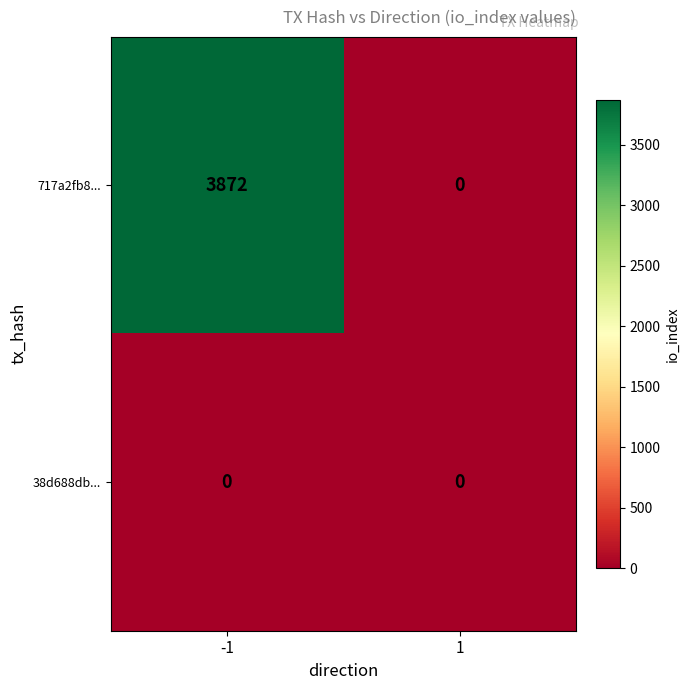

Count the number of categories in the chart.

2